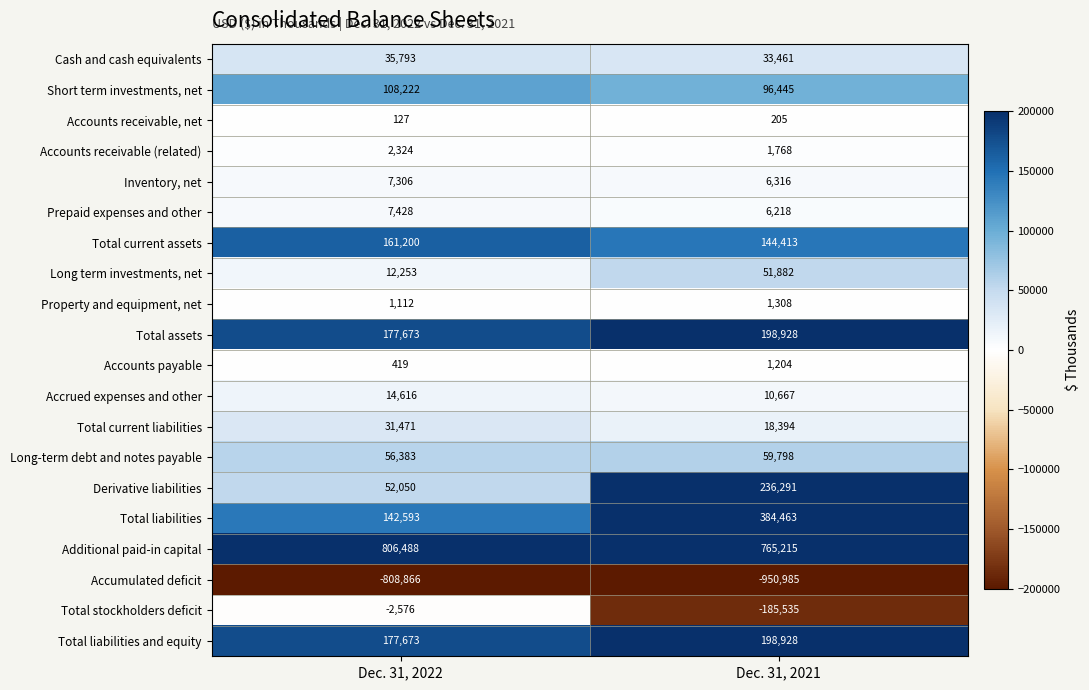

Is the value of Cash and cash equivalents at Dec. 31, 2021 greater than the value of Accrued expenses and other at Dec. 31, 2021?

Yes